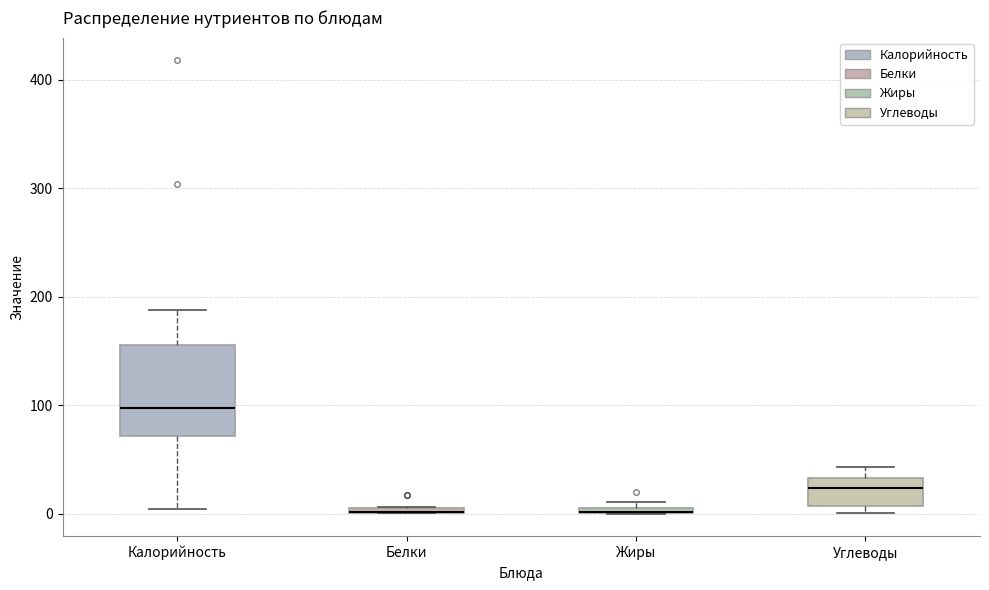

Comparing the boxes themselves (not the whiskers), which one is the tallest?

Калорийность